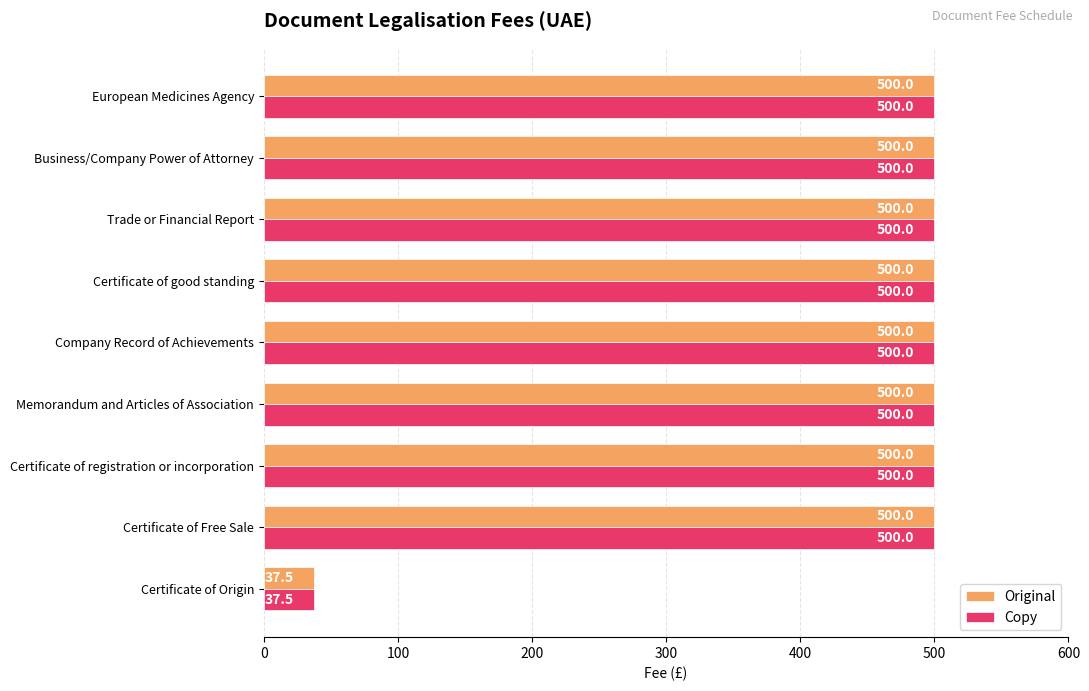

Where is Copy nearest to the value 268?

Certificate of Origin